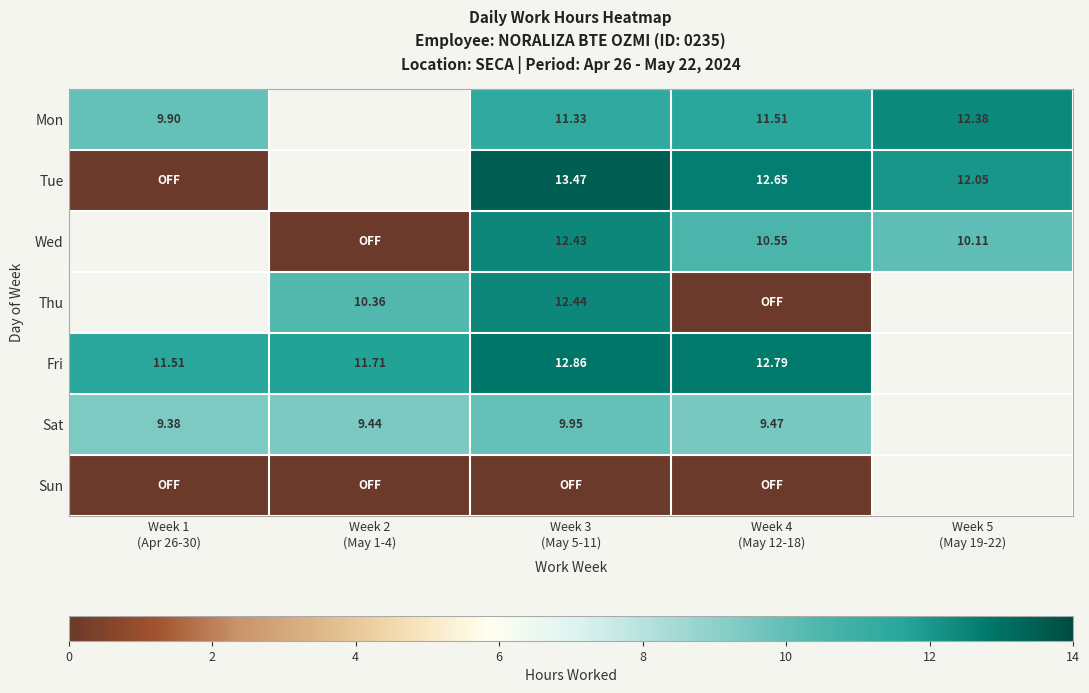

How many data points does each series have?

5